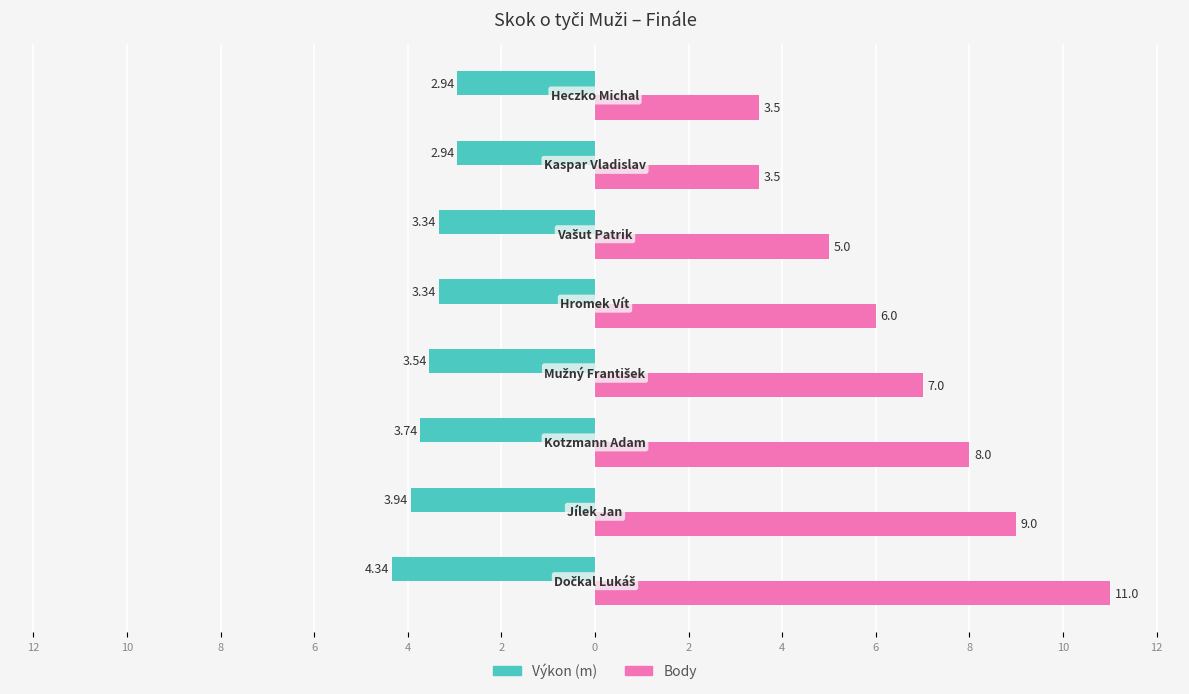

Reading left to right, extract all data points from this chart.

Výkon (m): -4.3	-3.9	-3.7	-3.5	-3.3	-3.3	-2.9	-2.9
Body: 11.0	9.0	8.0	7.0	6.0	5.0	3.5	3.5